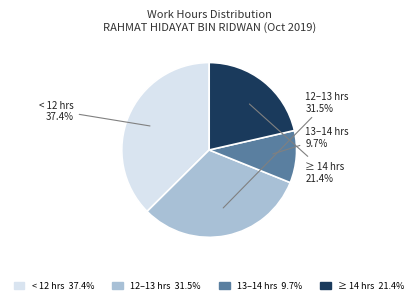

To the nearest percent, what is the average slice percentage?

25%